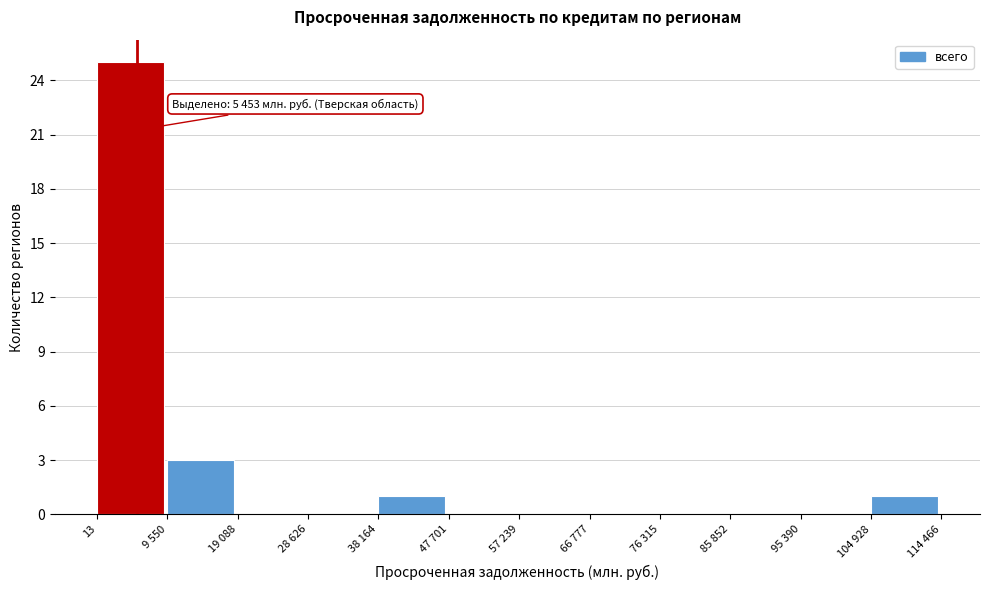

Reading left to right, transcribe all the data shown in this chart.

13=25	9 550=3	19 088=0	28 626=0	38 164=1	47 701=0	57 239=0	66 777=0	76 315=0	85 852=0	95 390=0	104 928=1